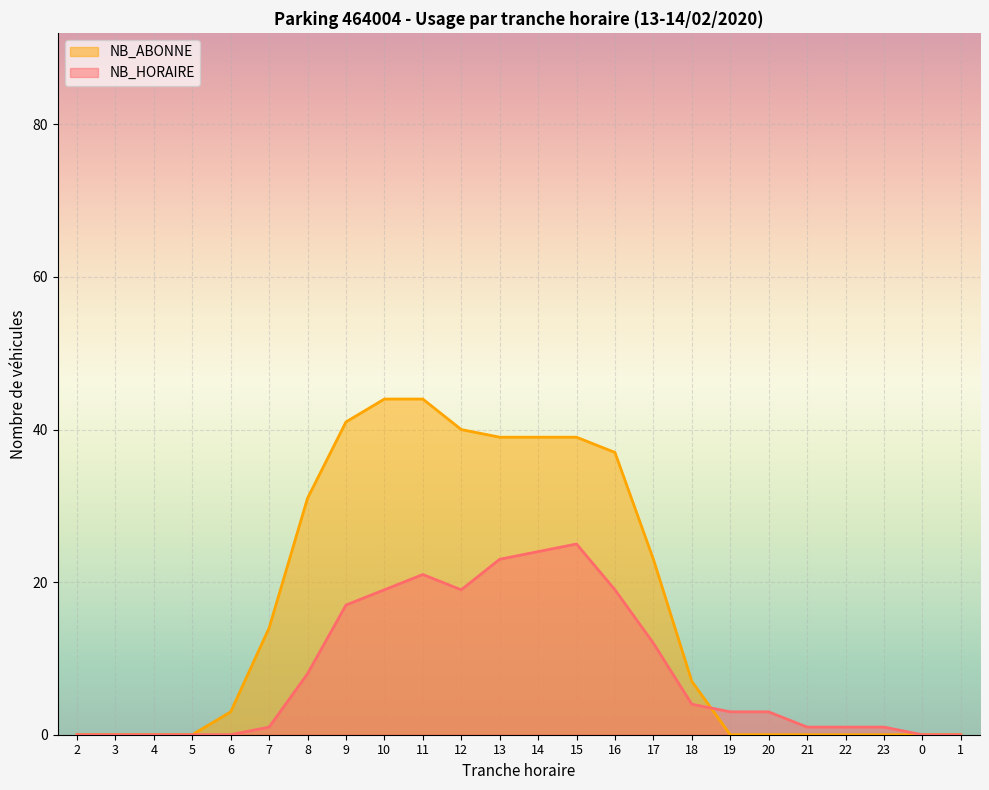

True or false: NB_HORAIRE has a value of 40 at 14.

False